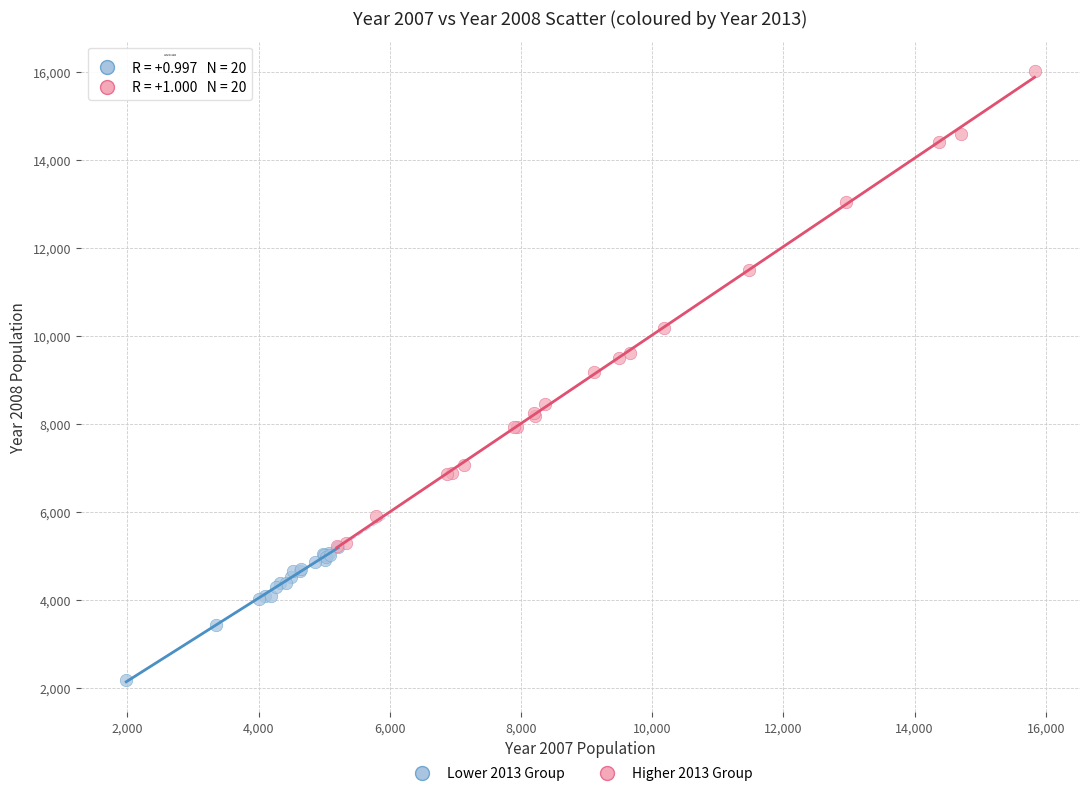

Which series contains the highest Y value?

Higher 2013 Group